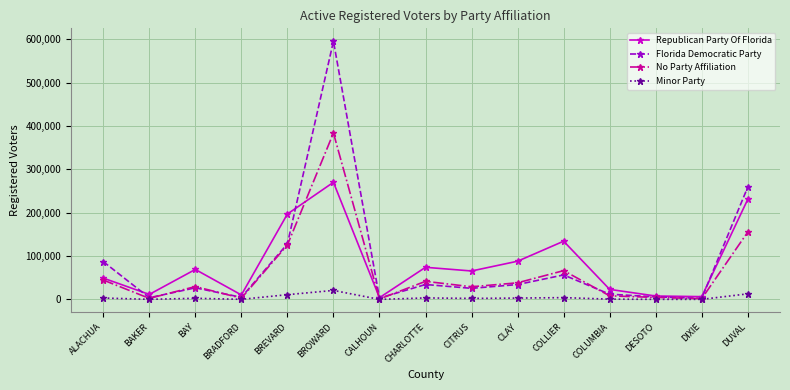

What is the difference between the highest and lowest values at BAY?

66522